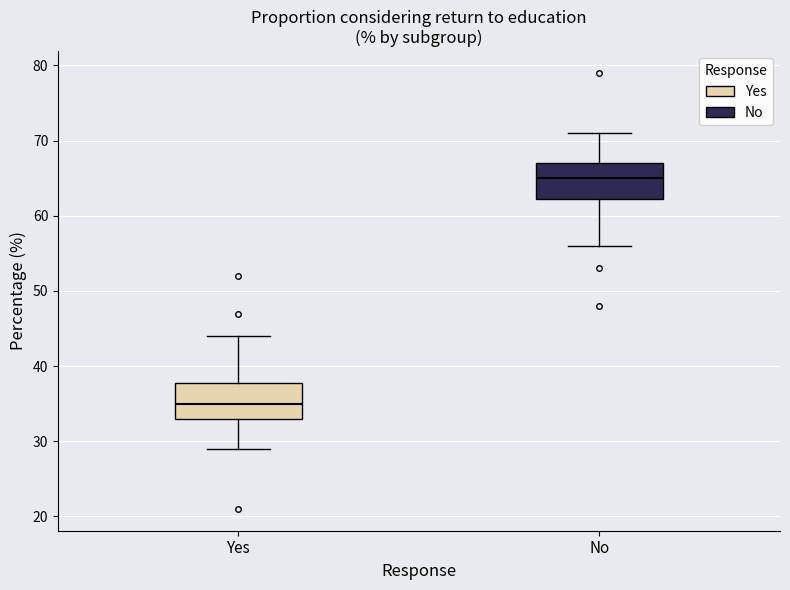

Reading left to right, read every box against the y-axis: the position of its median line, the range the box covers, and the ends of its whiskers. The values are not printed on the chart, so give them approximately, as read against the axis.

Yes: median 35, box 33 to 38, whiskers 29 to 44
No: median 65, box 62 to 67, whiskers 56 to 71